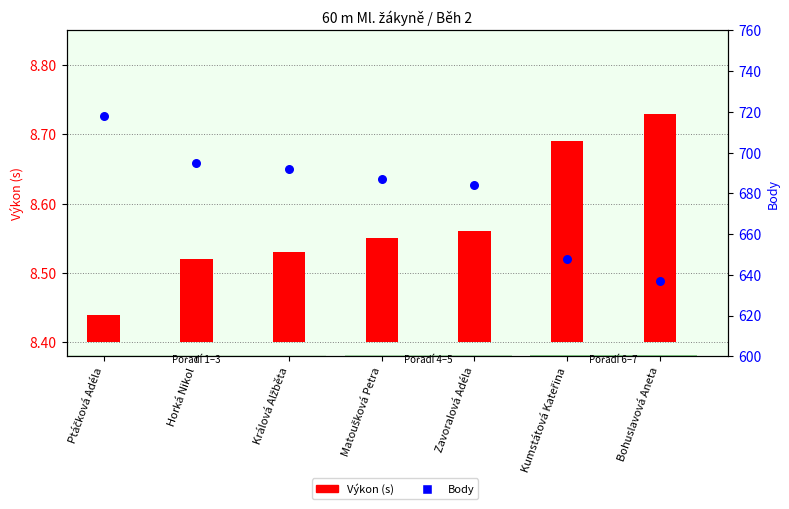

At how many categories does at least one series exceed 104?

7